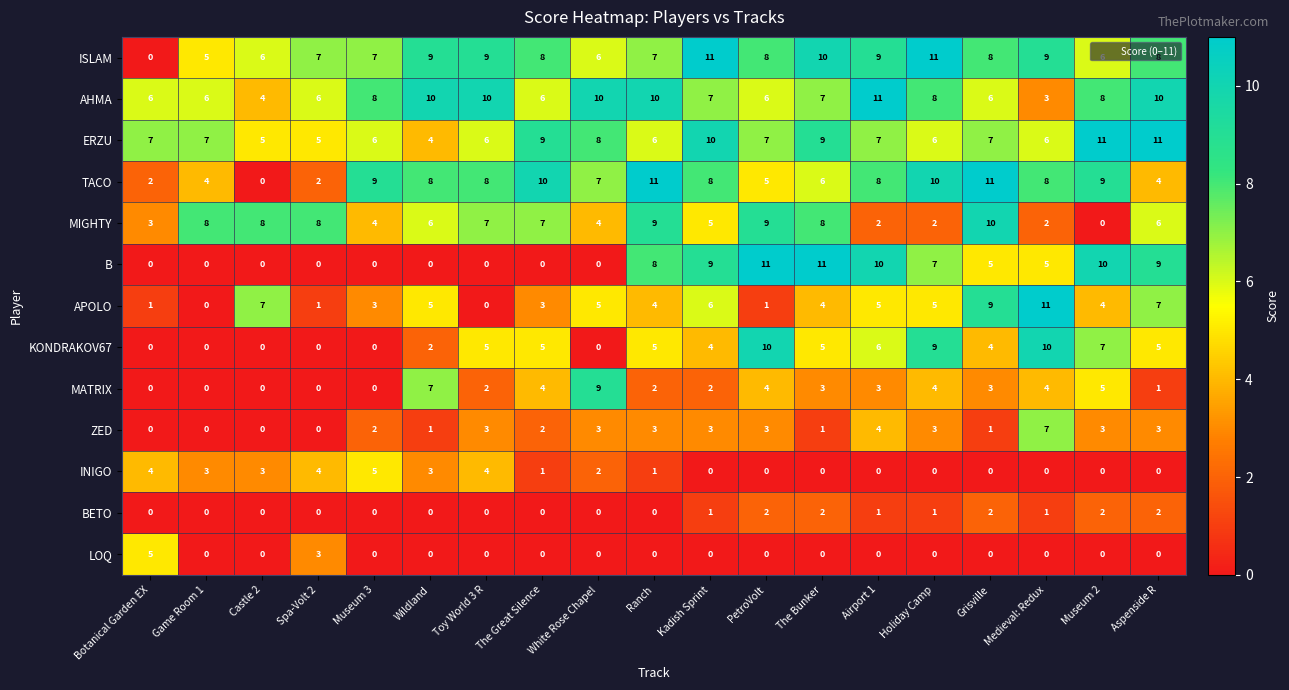

How many distinct data groups are displayed?

13